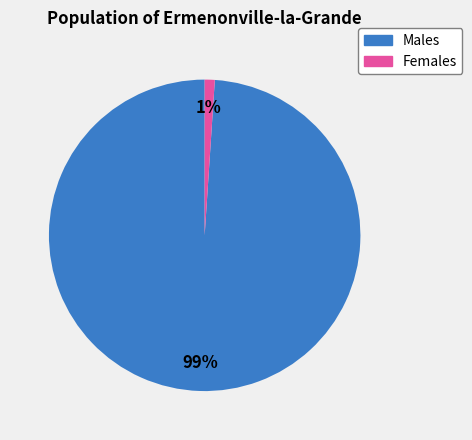

To the nearest percent, what is the difference between the largest and smallest slice percentages?

98%